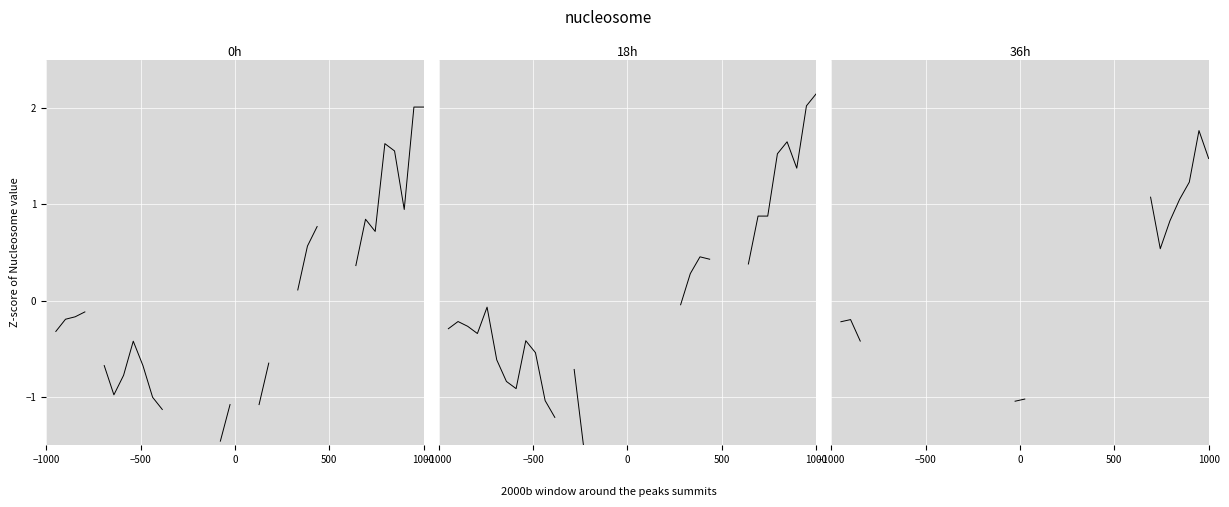

Is the value of 18h at 37 greater than the value of 36h at 20?

Yes